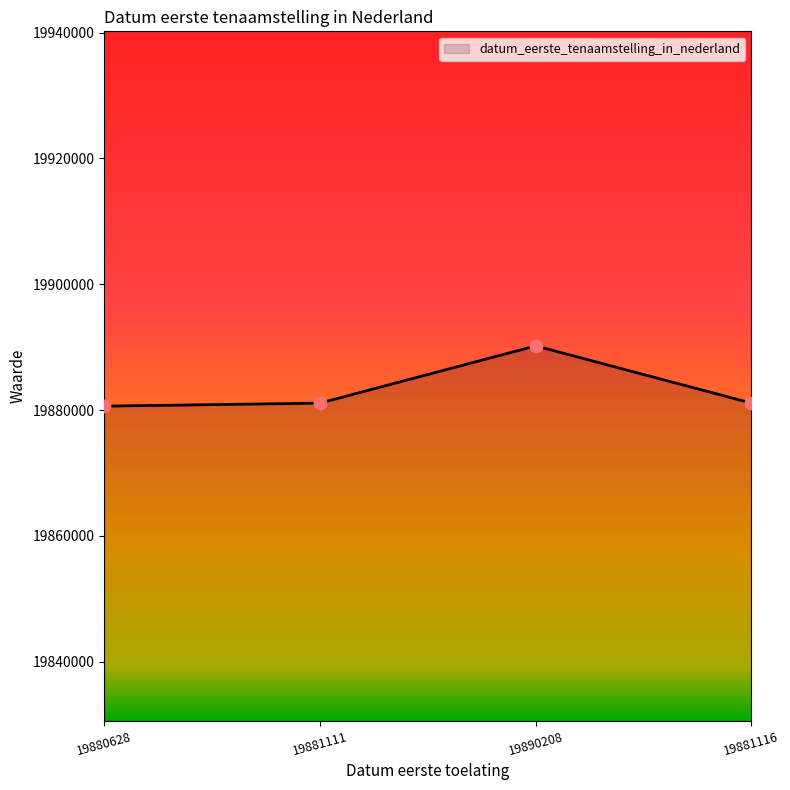

Approximately how many times larger is the value at 19890208 compared to 19880628?

1.0